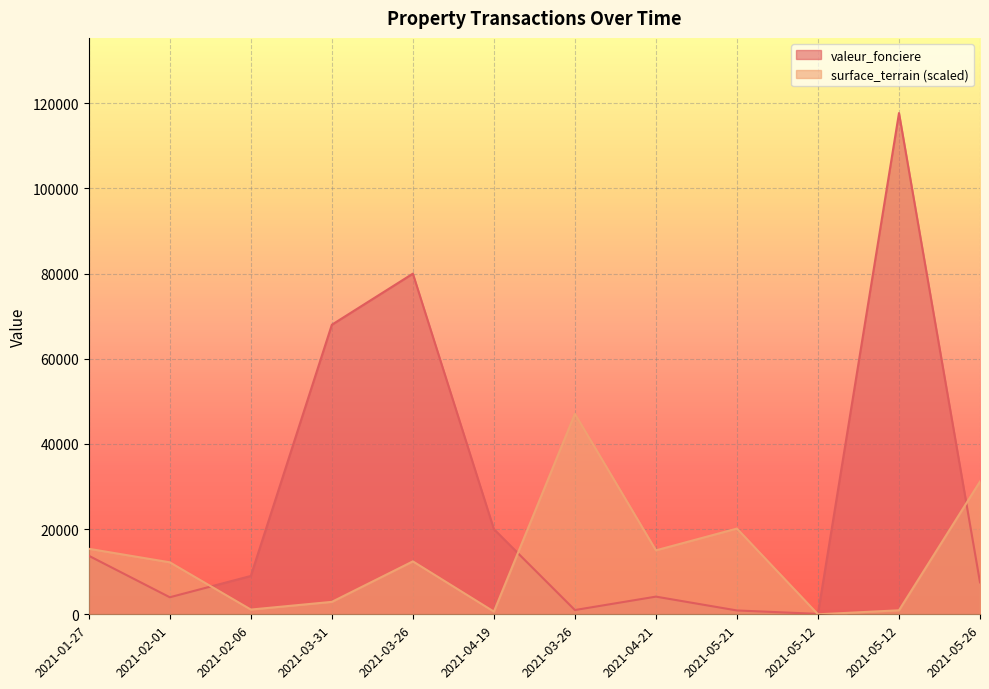

Between 2021-04-19 and 2021-05-12, which is larger?

2021-04-19